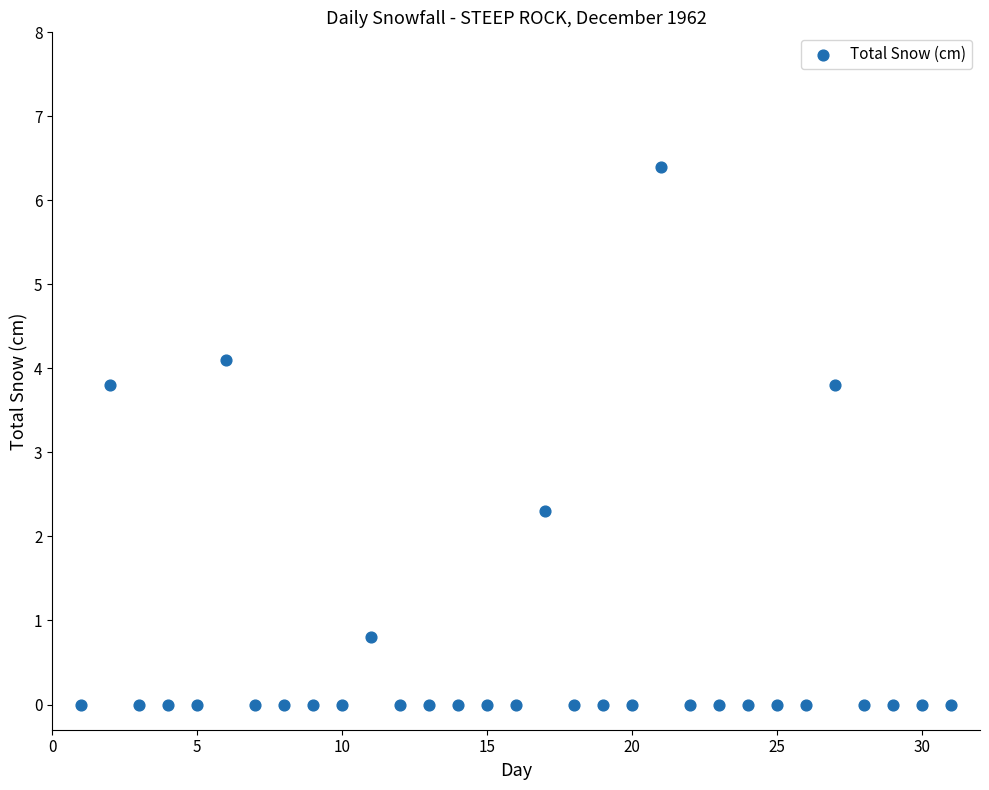

What is the range of X values (max minus min)?

30.0